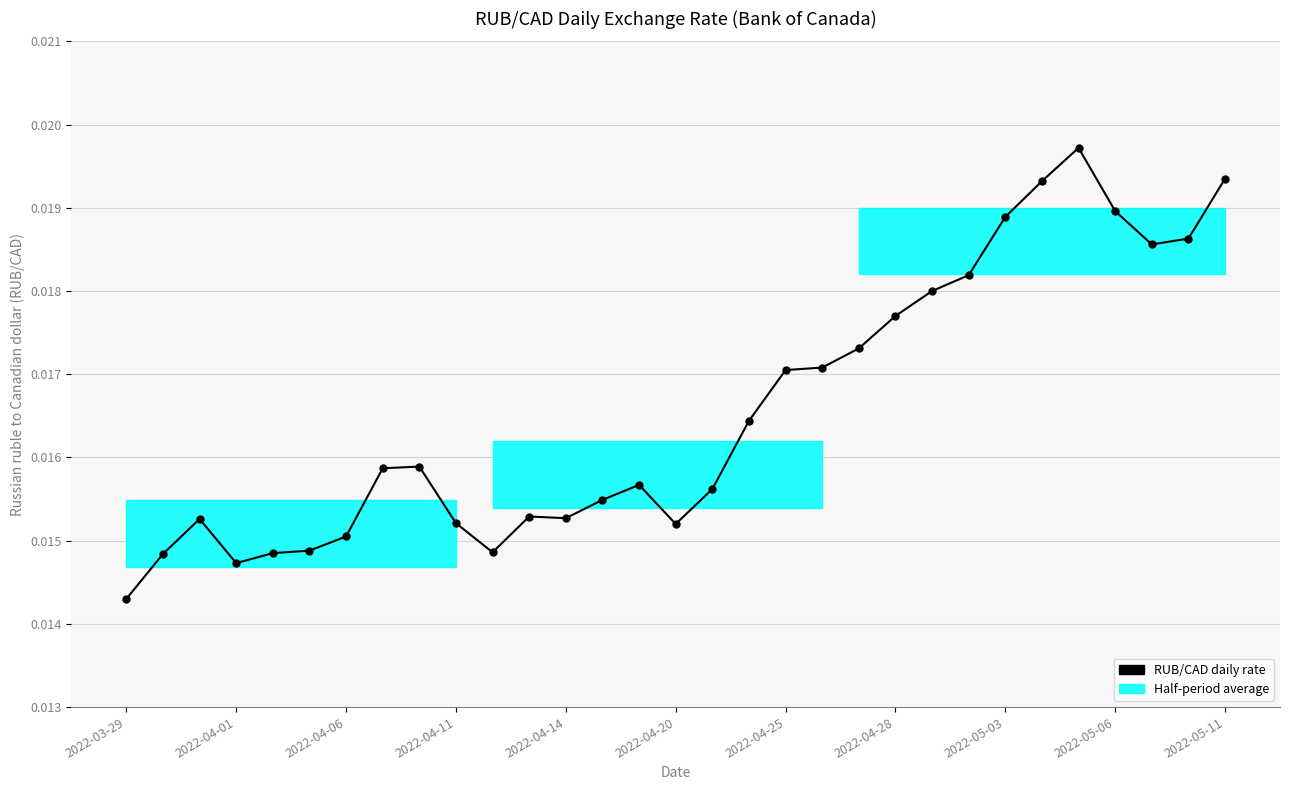

What is the sum of all values?

0.5